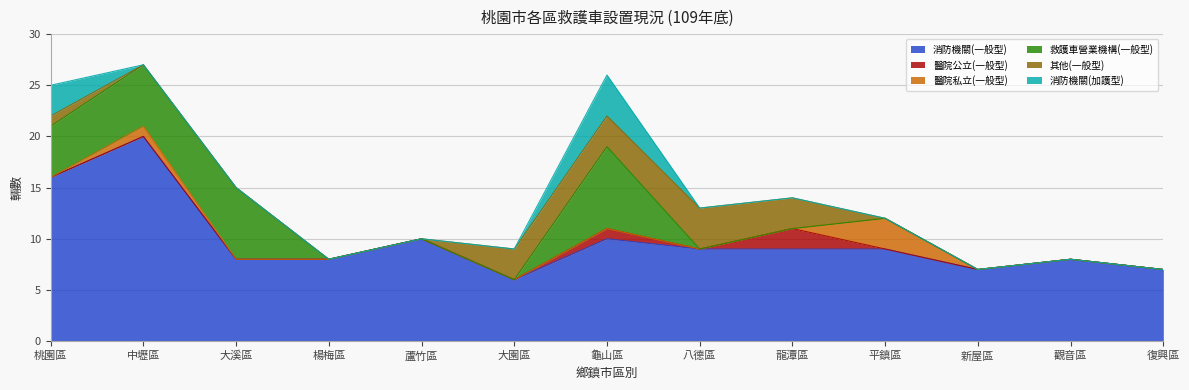

The 救護車營業機構(一般型) series shows 0 at 觀音區. True or false?

True